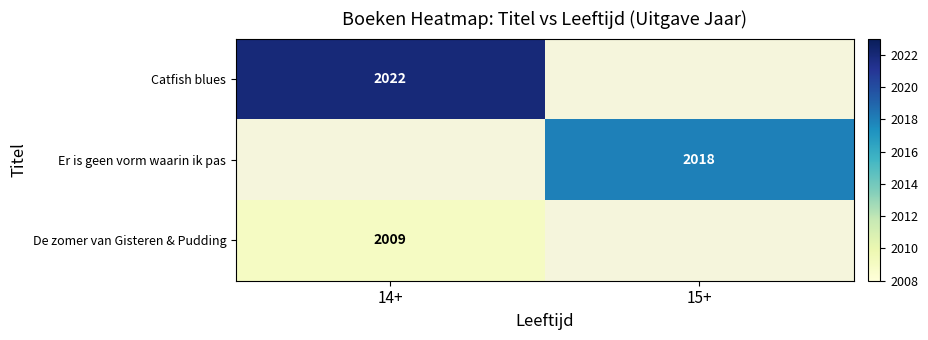

The value of Er is geen vorm waarin ik pas at 15+ is 1405.6. True or false?

False